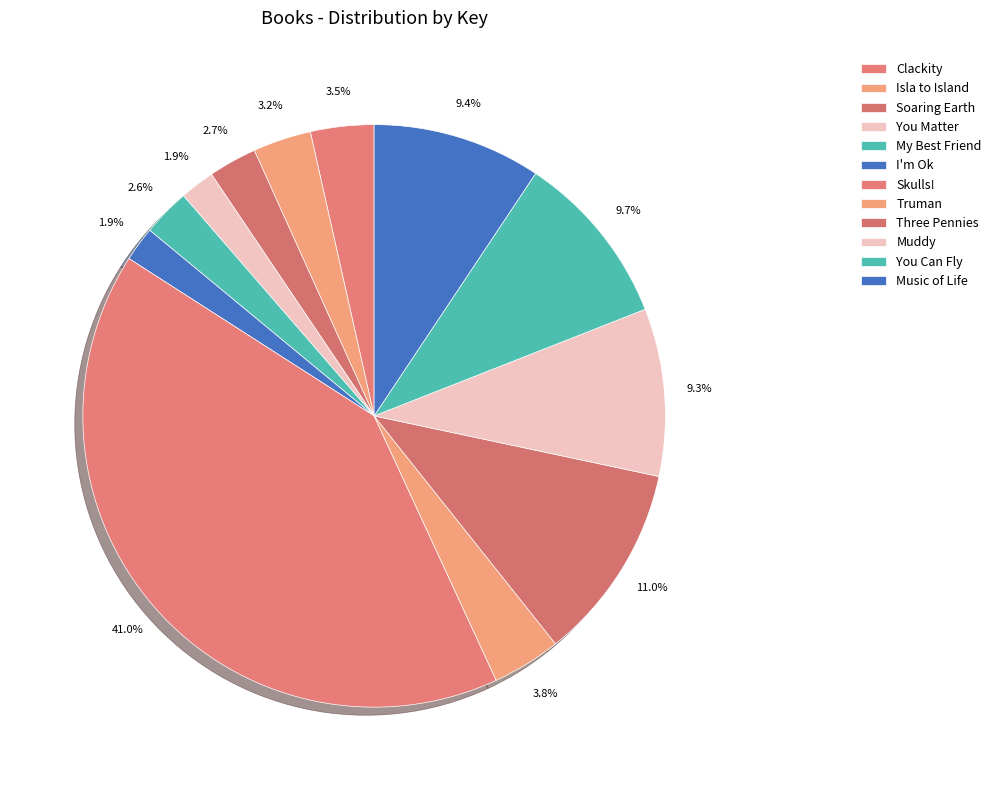

Does My Best Friend account for over 50% of the chart?

No